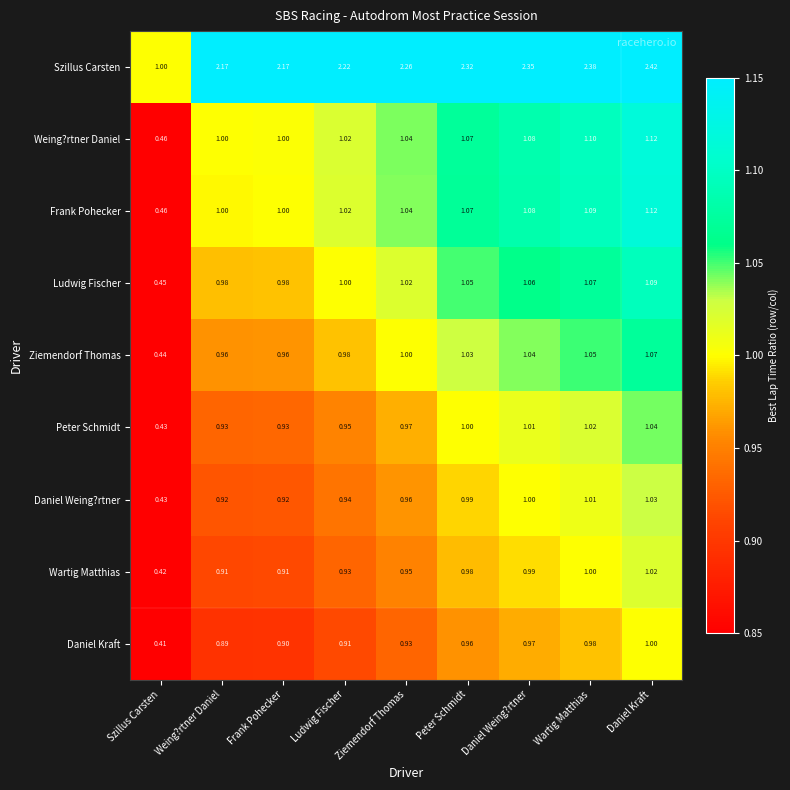

Between Frank Pohecker and Daniel Kraft, which series saw the biggest shift?

Szillus Carsten